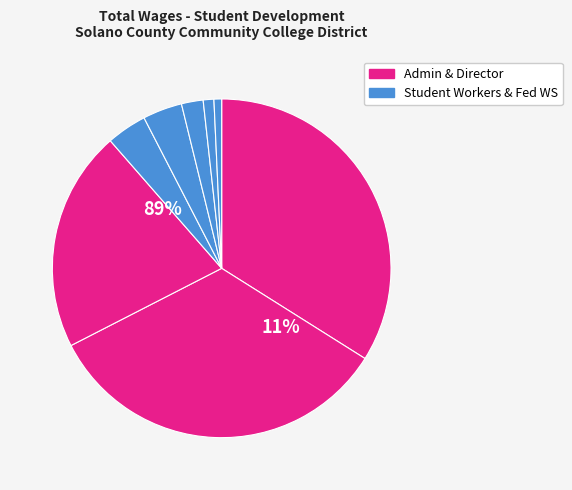

Count the number of slices in the pie.

8